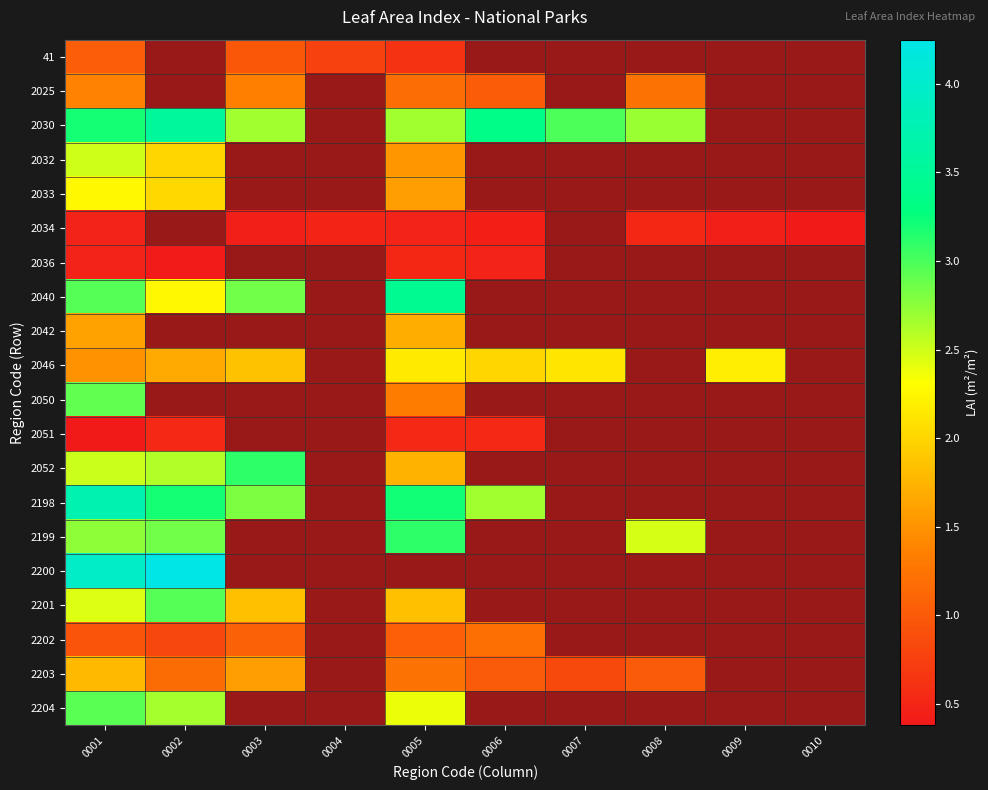

At which category is the sum across all series the highest?

0001